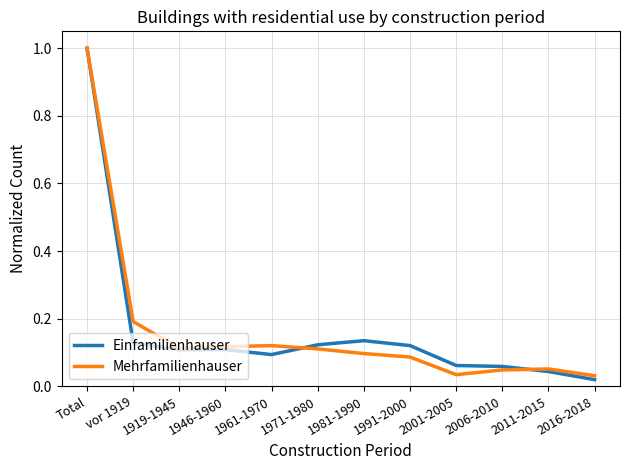

True or false: Mehrfamilienhauser has a value of 0.3 at vor 1919.

False